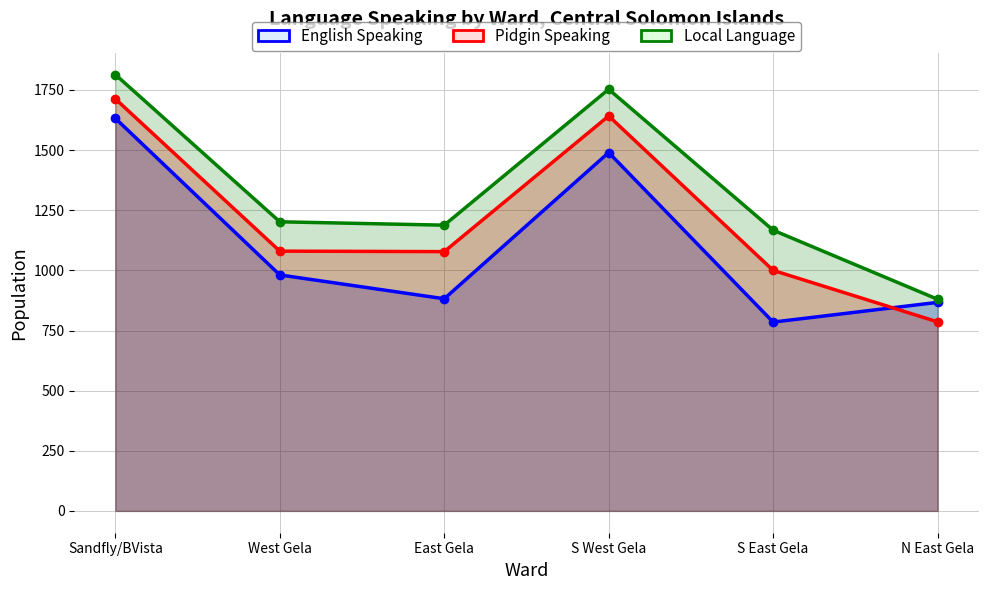

How many interior local peaks does the Local Language series have?

1